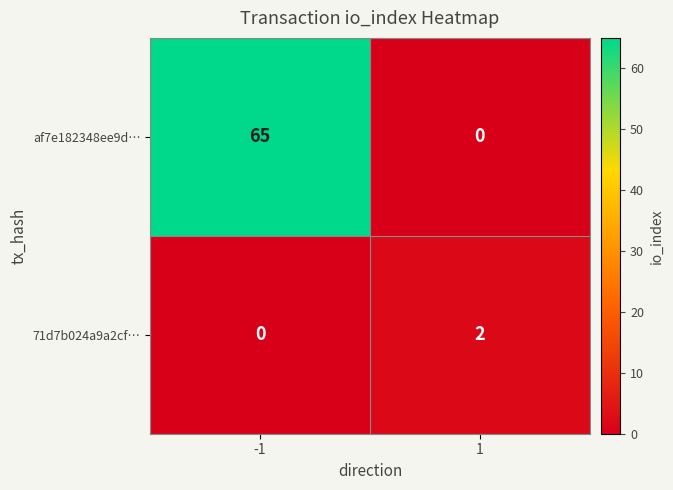

At how many categories does at least one series exceed 47?

1